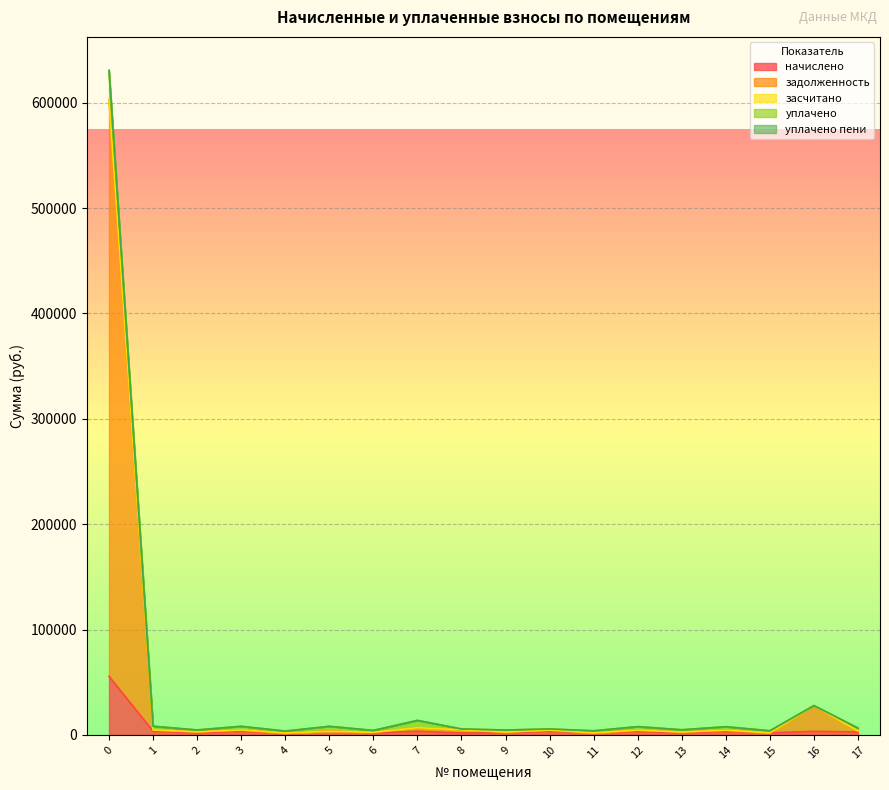

How many values in the начислено series are below 3333?

9